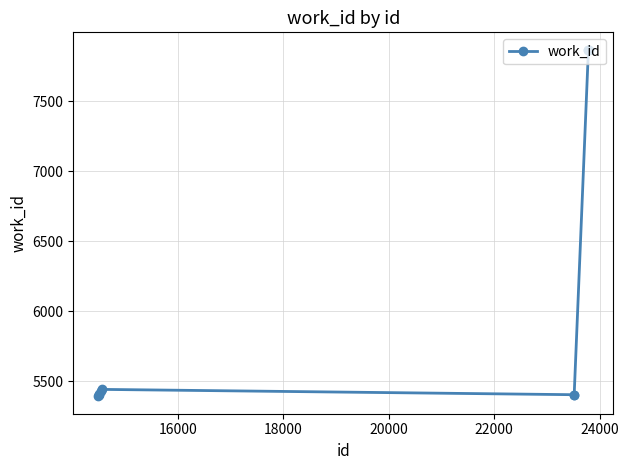

What is the sum of all values?

61495